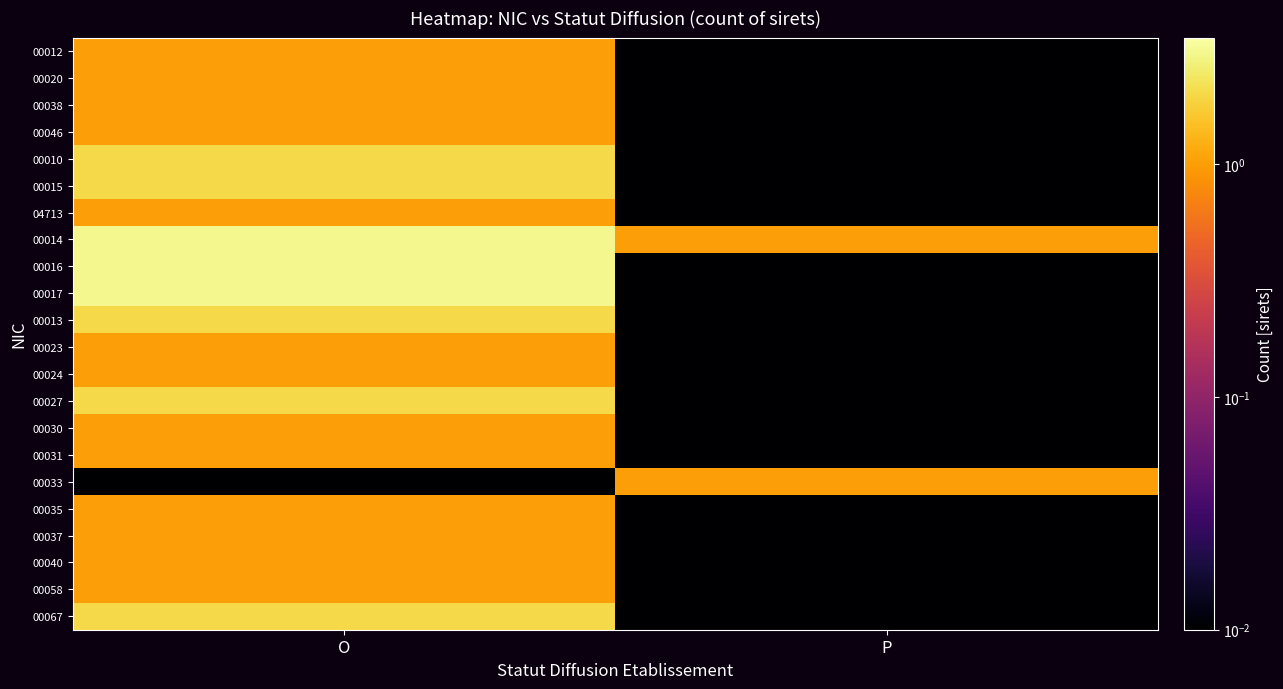

Rank the series by their maximum value, from lowest to highest.

00012, 00020, 00038, 00046, 04713, 00023, 00024, 00030, 00031, 00033, 00035, 00037, 00040, 00058, 00010, 00015, 00013, 00027, 00067, 00014, 00016, 00017